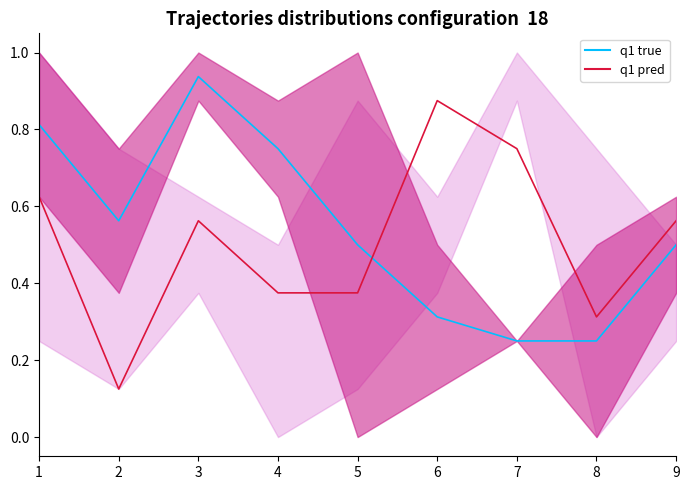

In q1 pred, how many points are higher than both neighbors (excluding endpoints)?

2